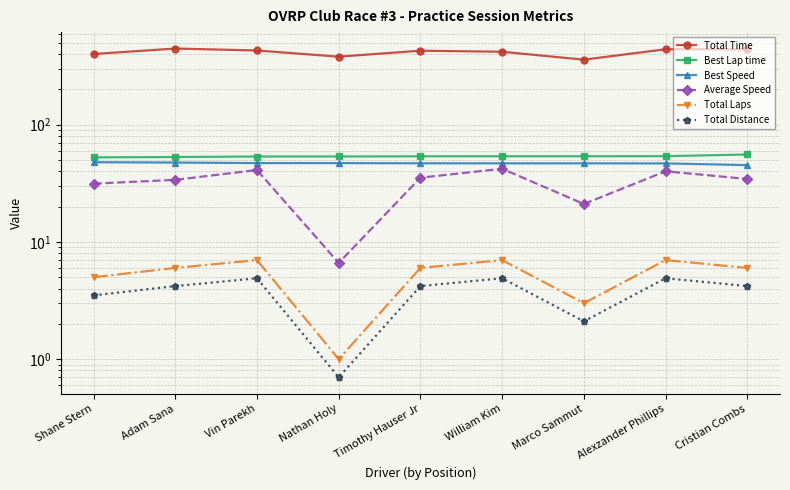

True or false: Best Speed has more than 0 points higher than both neighbors.

False